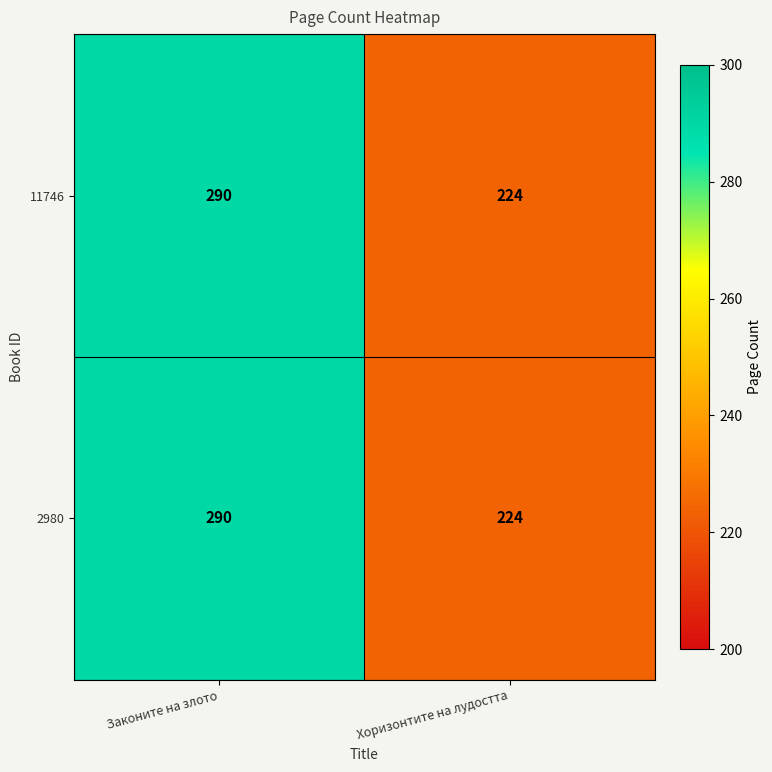

At how many categories does at least one series exceed 272?

1